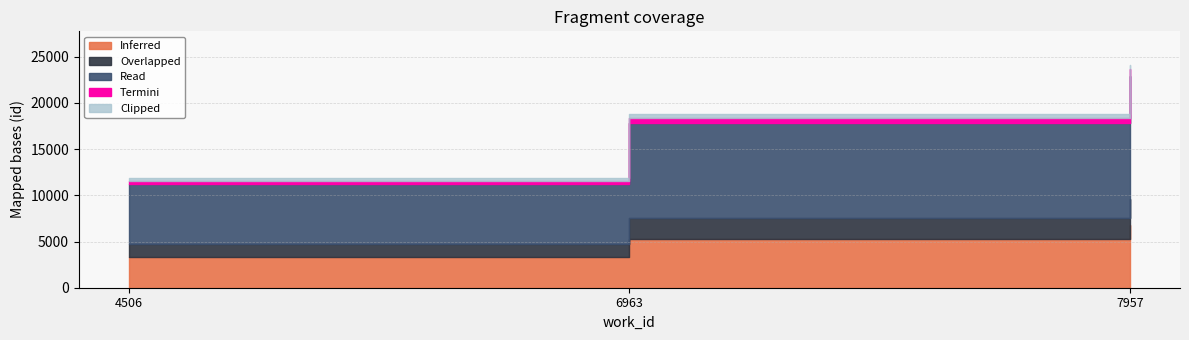

True or false: the data shows 11837 at 4506.

True